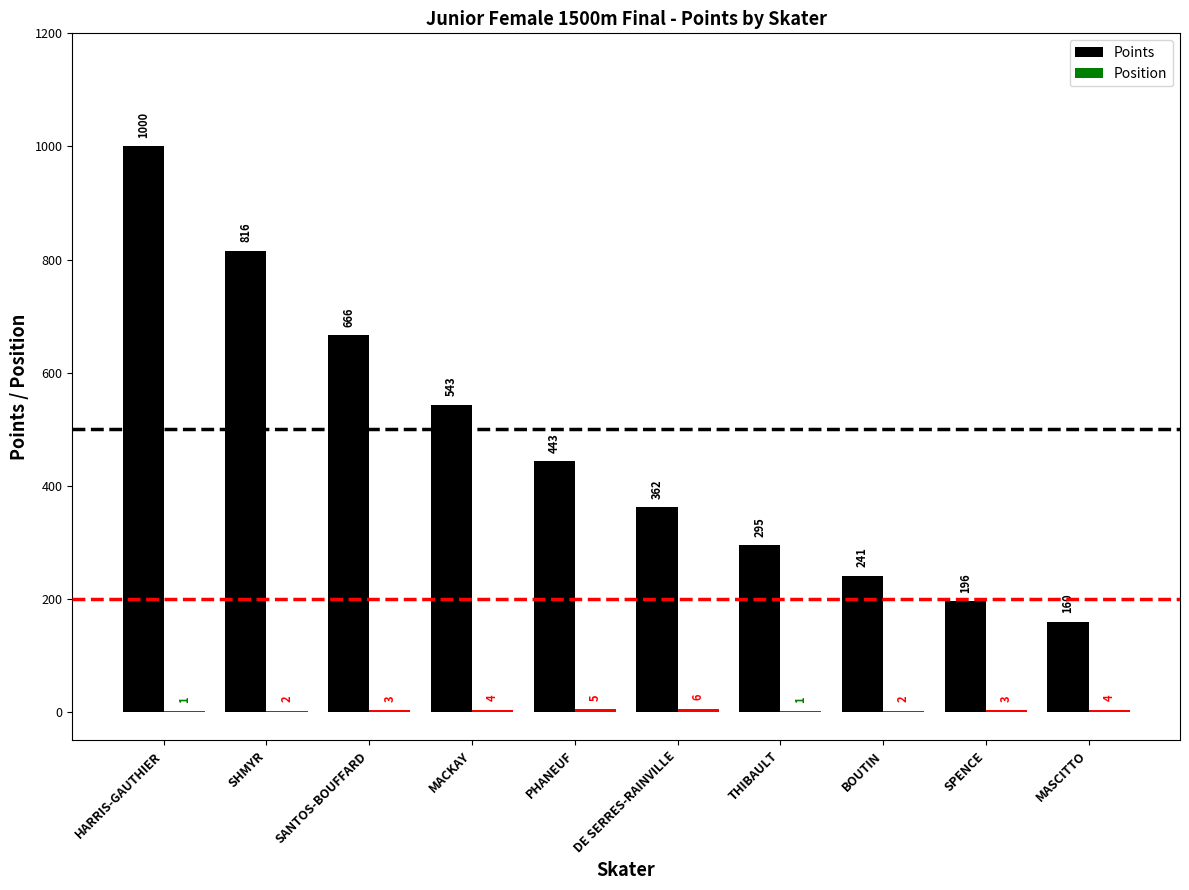

At which label does Points first exceed 443?

HARRIS-GAUTHIER